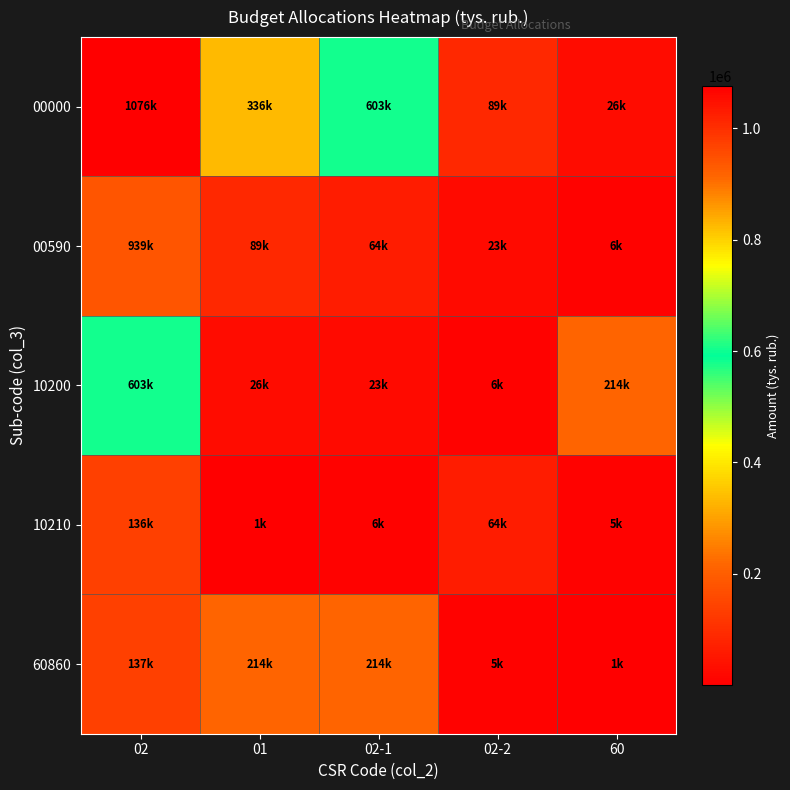

How many series are shown in this chart?

5